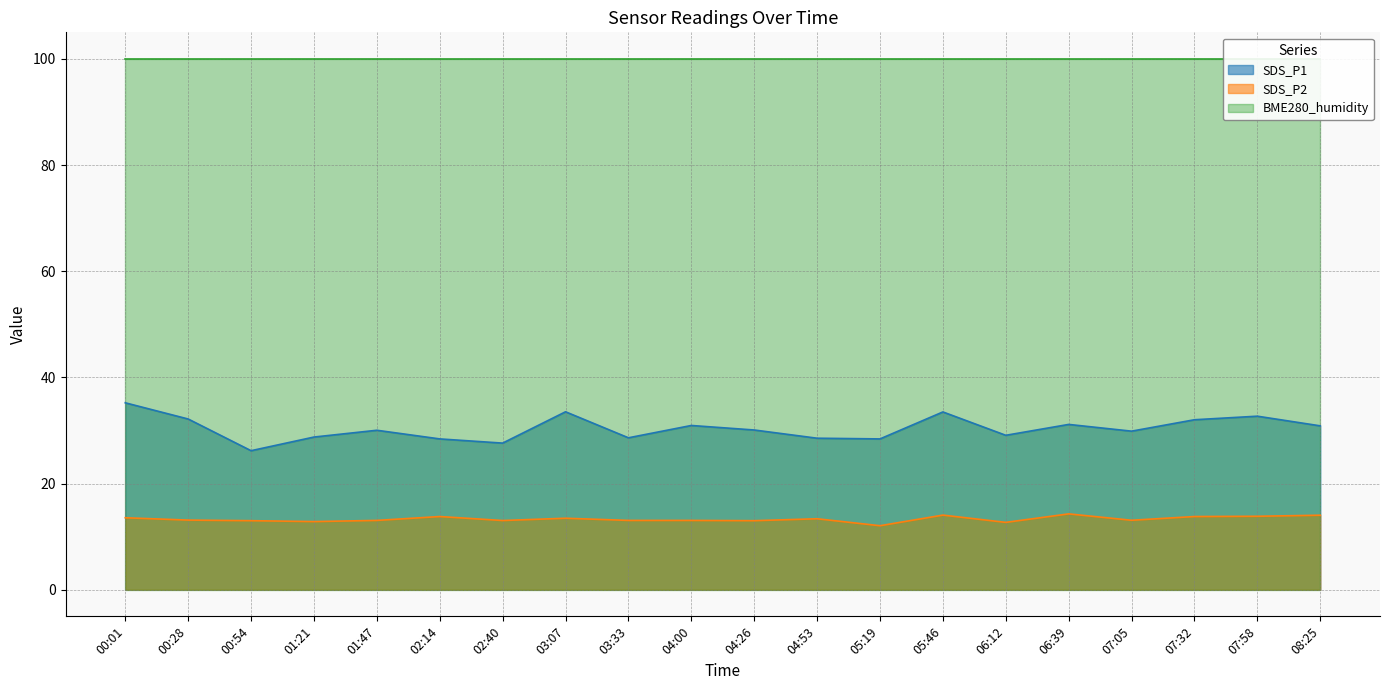

Does the chart display data point markers on the line(s)?

No